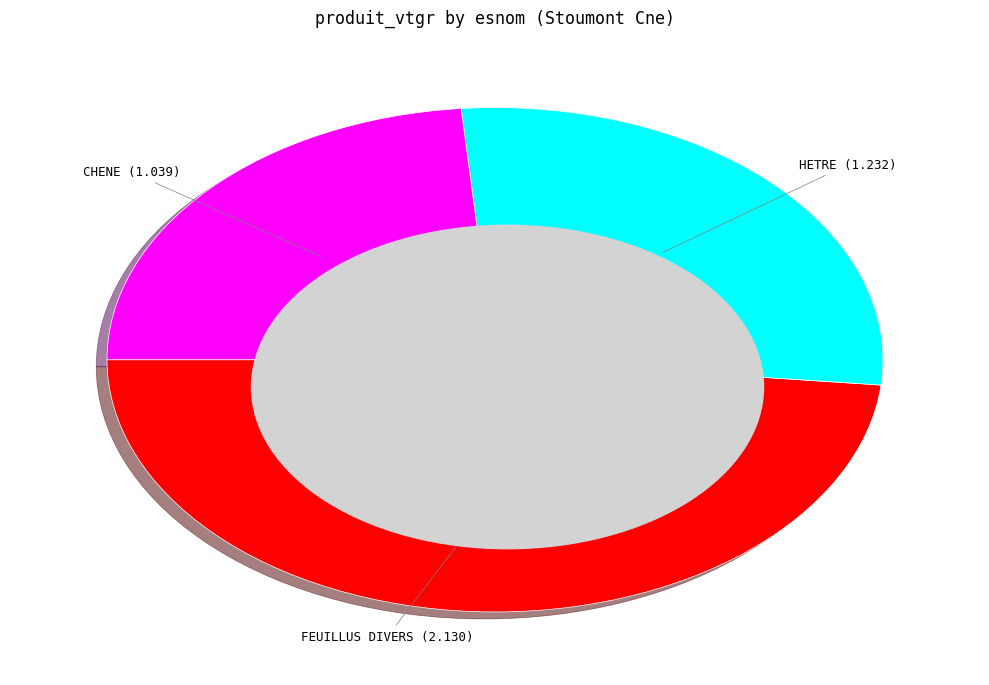

How many slices are in this pie chart?

3